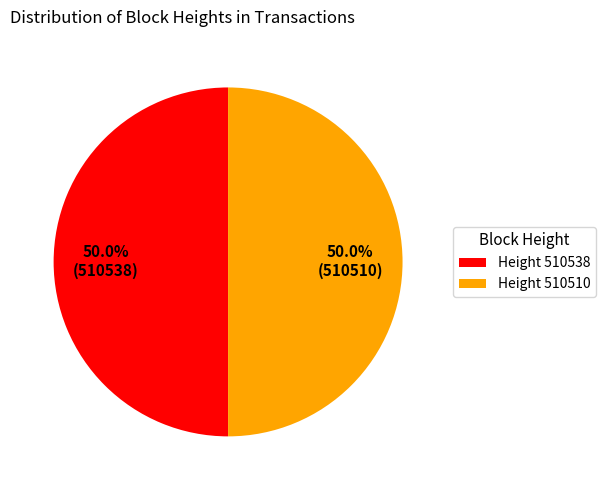

Count the number of slices in the pie.

2